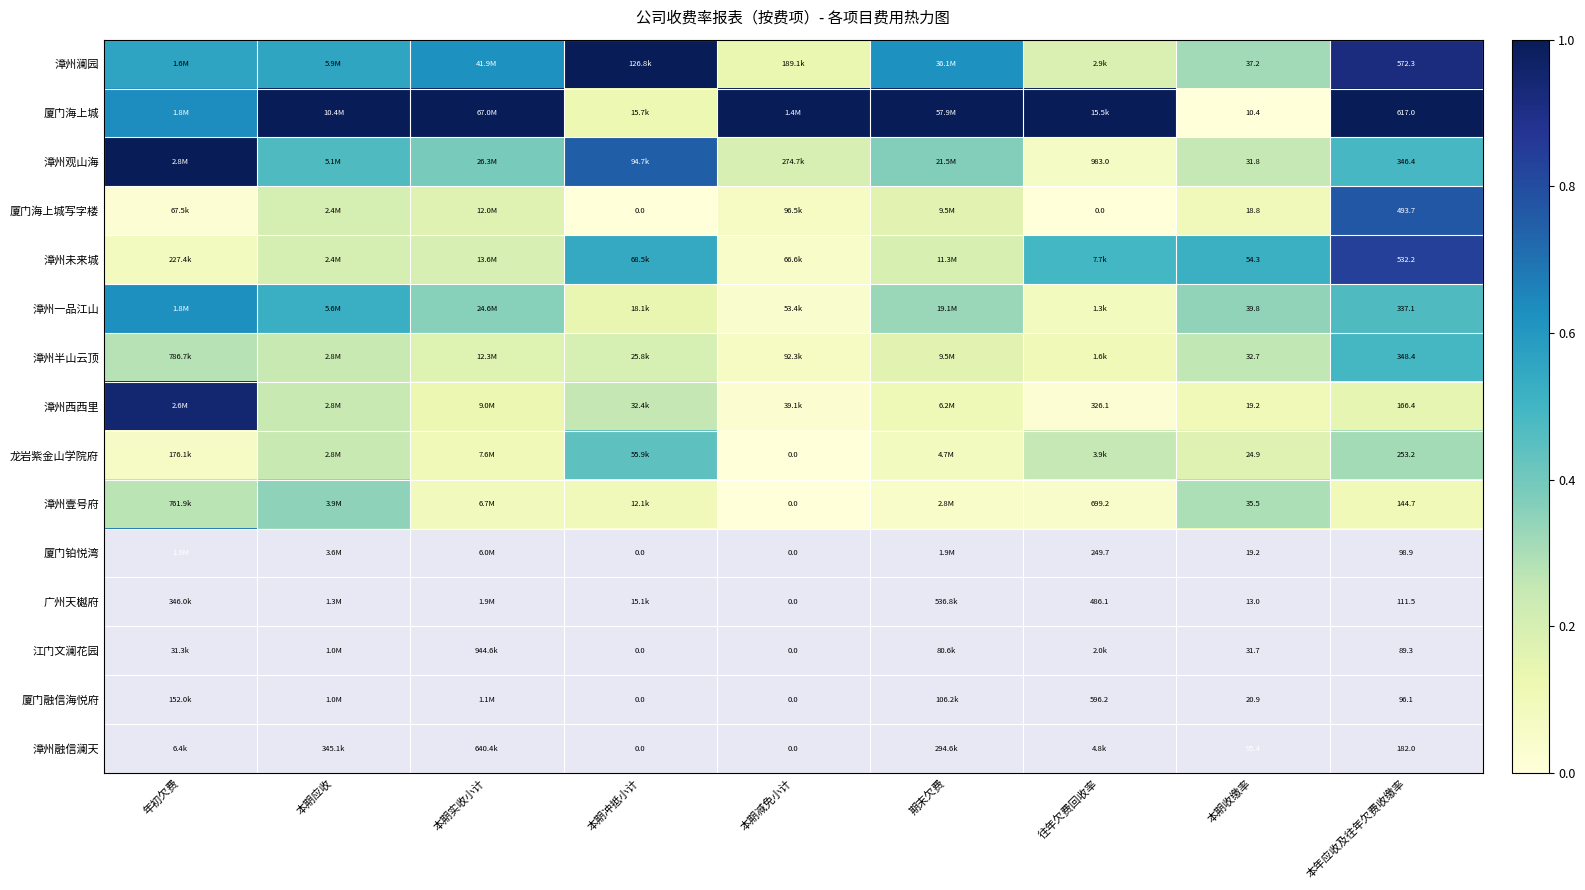

How many 龙岩紫金山学院府 values are between 0 and 1?

9